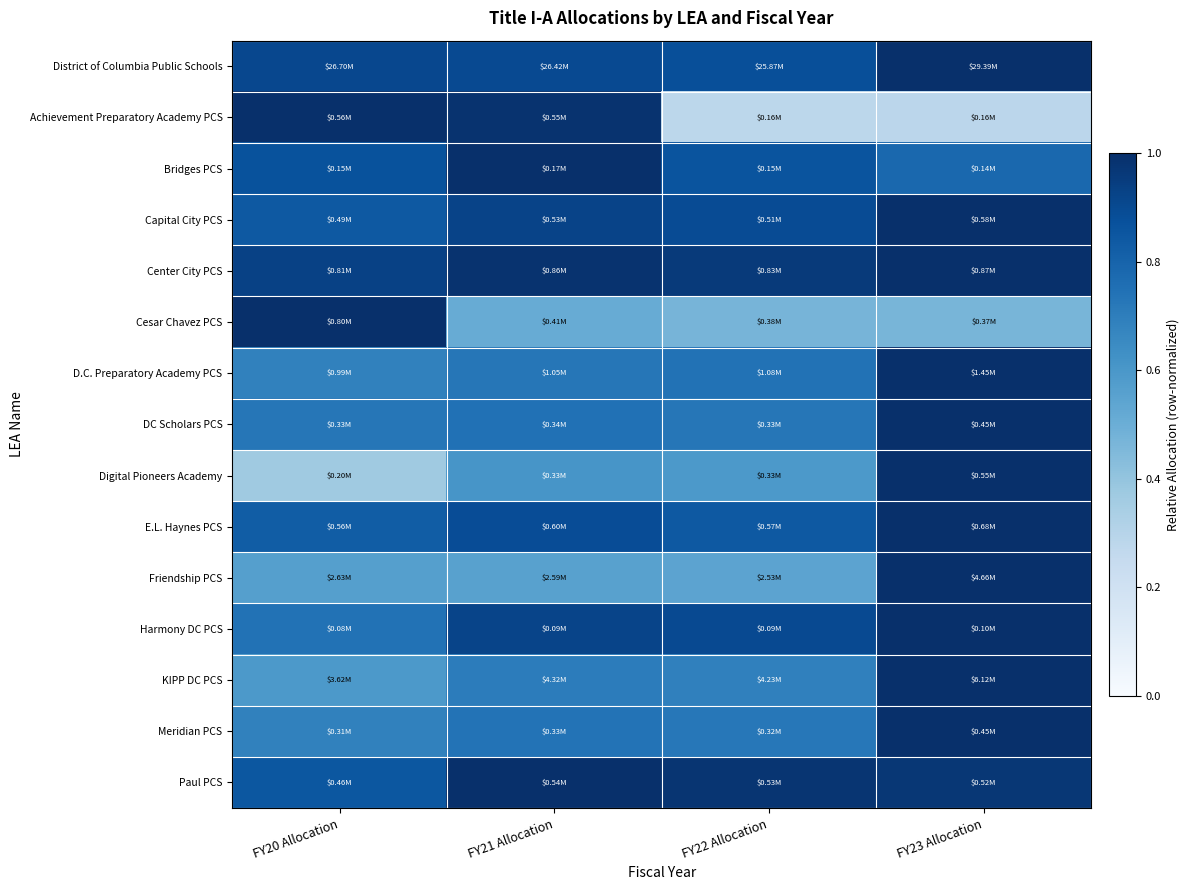

Reading left to right, list all the values displayed in this chart.

District of Columbia Public Schools: FY20 Allocation=0.9	FY21 Allocation=0.9	FY22 Allocation=0.9	FY23 Allocation=1.0
Achievement Preparatory Academy PCS: FY20 Allocation=1.0	FY21 Allocation=1.0	FY22 Allocation=0.3	FY23 Allocation=0.3
Bridges PCS: FY20 Allocation=0.9	FY21 Allocation=1.0	FY22 Allocation=0.9	FY23 Allocation=0.8
Capital City PCS: FY20 Allocation=0.8	FY21 Allocation=0.9	FY22 Allocation=0.9	FY23 Allocation=1.0
Center City PCS: FY20 Allocation=0.9	FY21 Allocation=1.0	FY22 Allocation=1.0	FY23 Allocation=1.0
Cesar Chavez PCS: FY20 Allocation=1.0	FY21 Allocation=0.5	FY22 Allocation=0.5	FY23 Allocation=0.5
D.C. Preparatory Academy PCS: FY20 Allocation=0.7	FY21 Allocation=0.7	FY22 Allocation=0.7	FY23 Allocation=1.0
DC Scholars PCS: FY20 Allocation=0.7	FY21 Allocation=0.7	FY22 Allocation=0.7	FY23 Allocation=1.0
Digital Pioneers Academy: FY20 Allocation=0.4	FY21 Allocation=0.6	FY22 Allocation=0.6	FY23 Allocation=1.0
E.L. Haynes PCS: FY20 Allocation=0.8	FY21 Allocation=0.9	FY22 Allocation=0.8	FY23 Allocation=1.0
Friendship PCS: FY20 Allocation=0.6	FY21 Allocation=0.6	FY22 Allocation=0.5	FY23 Allocation=1.0
Harmony DC PCS: FY20 Allocation=0.7	FY21 Allocation=0.9	FY22 Allocation=0.9	FY23 Allocation=1.0
KIPP DC PCS: FY20 Allocation=0.6	FY21 Allocation=0.7	FY22 Allocation=0.7	FY23 Allocation=1.0
Meridian PCS: FY20 Allocation=0.7	FY21 Allocation=0.7	FY22 Allocation=0.7	FY23 Allocation=1.0
Paul PCS: FY20 Allocation=0.8	FY21 Allocation=1.0	FY22 Allocation=1.0	FY23 Allocation=1.0